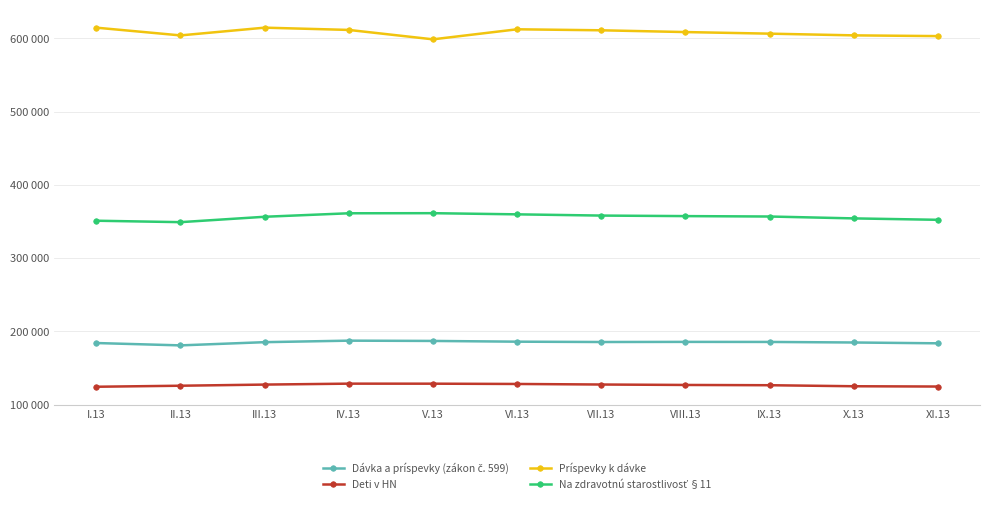

What is the label of the 9th point from the left?

IX.13